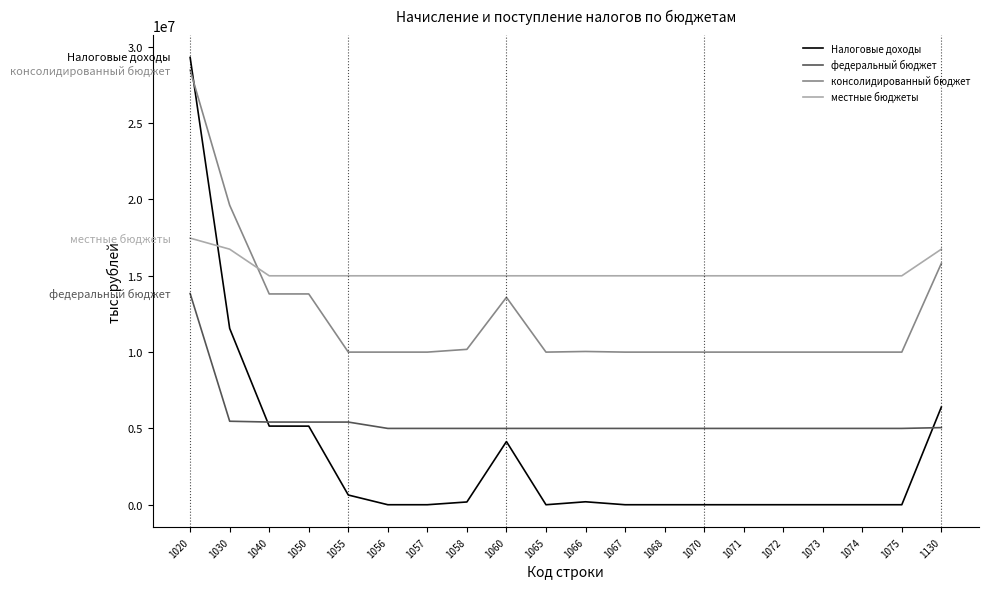

Does the chart display data point markers on the line(s)?

No